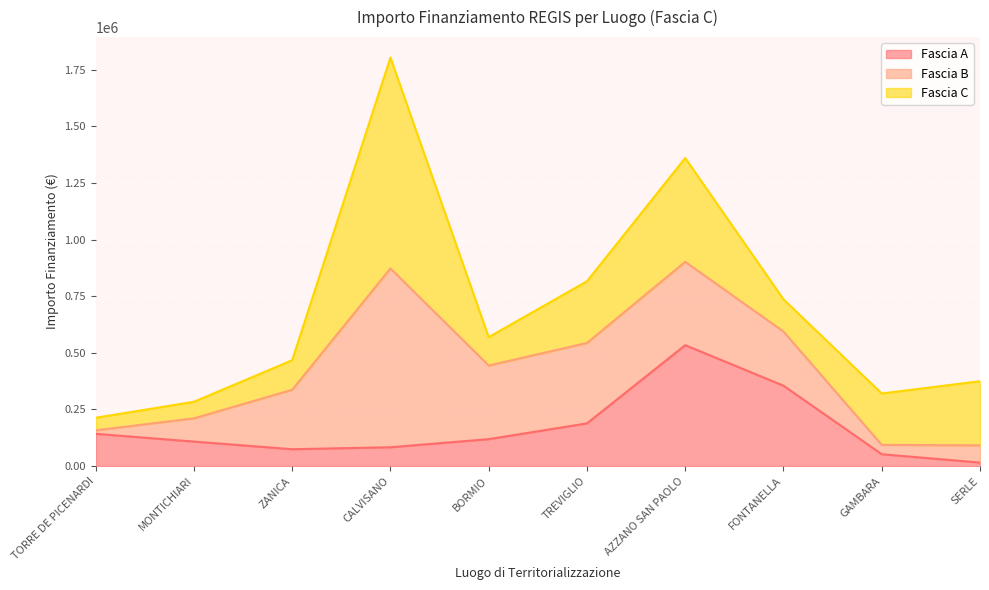

What is the maximum value for Fascia A?

533520.0